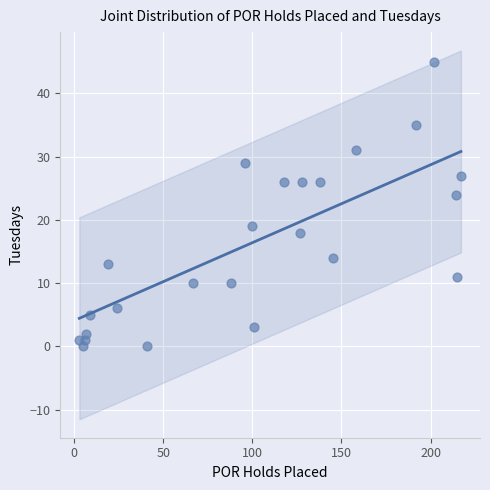

What Y value in the scatter plot is closest to 22?

24